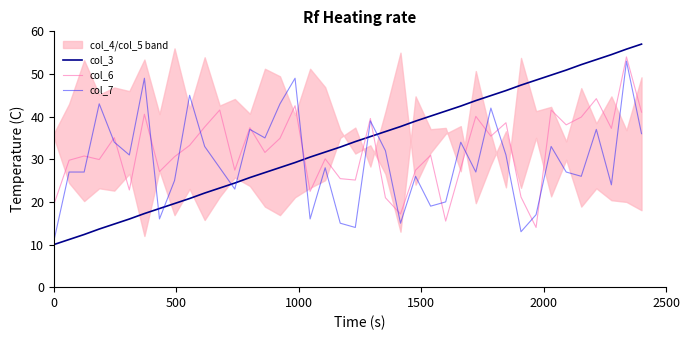

True or false: col_7 and col_6 intersect in this chart.

True